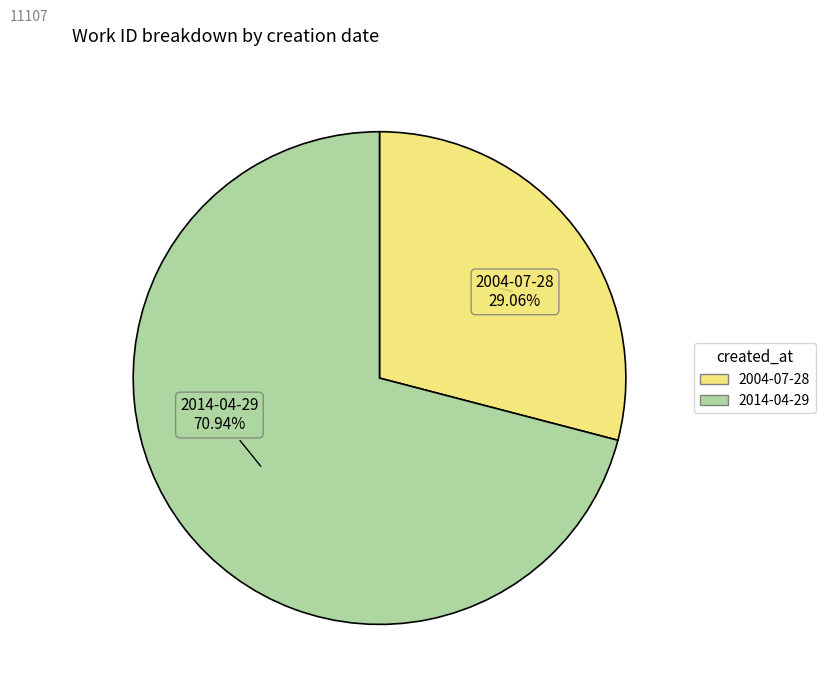

The 2004-07-28 slice represents 29% of the pie. True or false?

True